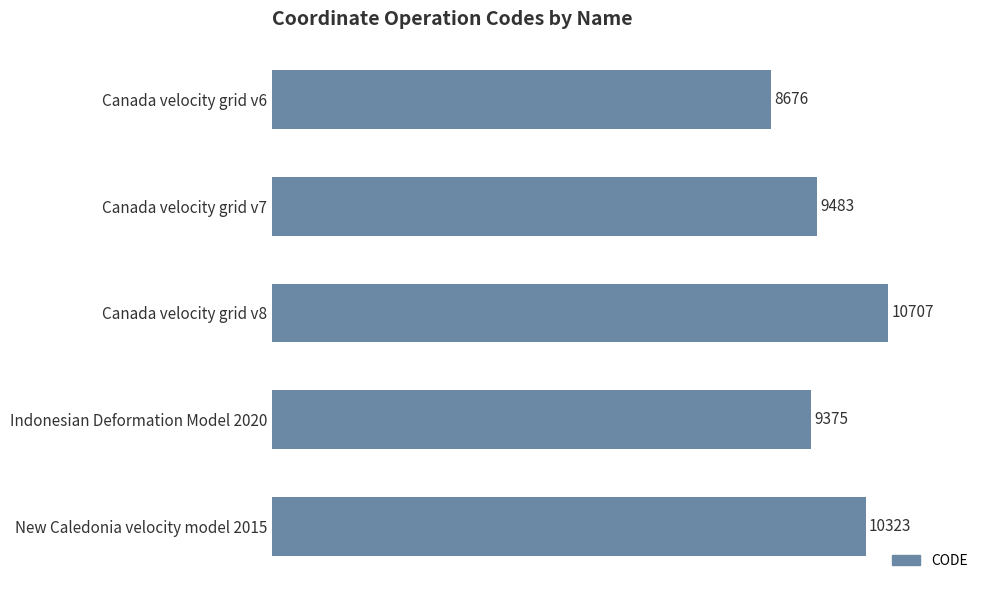

How many categories are shown in the chart?

5